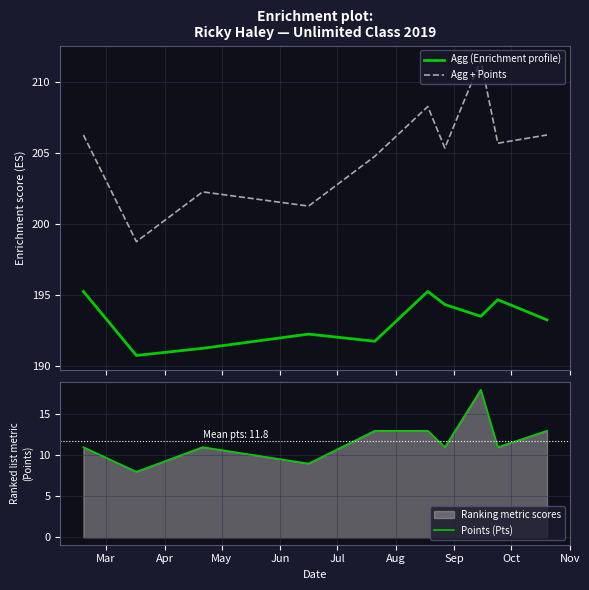

What is the highest value of the Points (Pts) series?

18